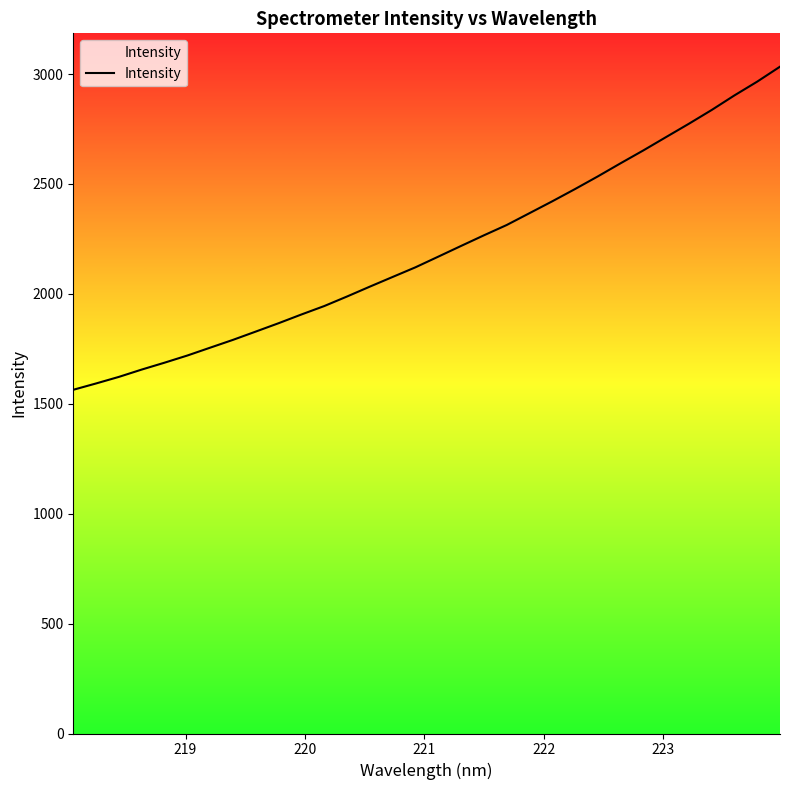

What is the maximum value shown in the chart?

3033.7